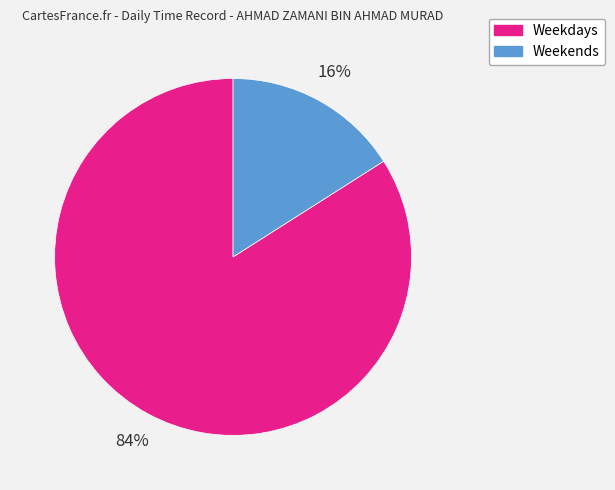

Which has a higher value, Weekdays or Weekends?

Weekdays